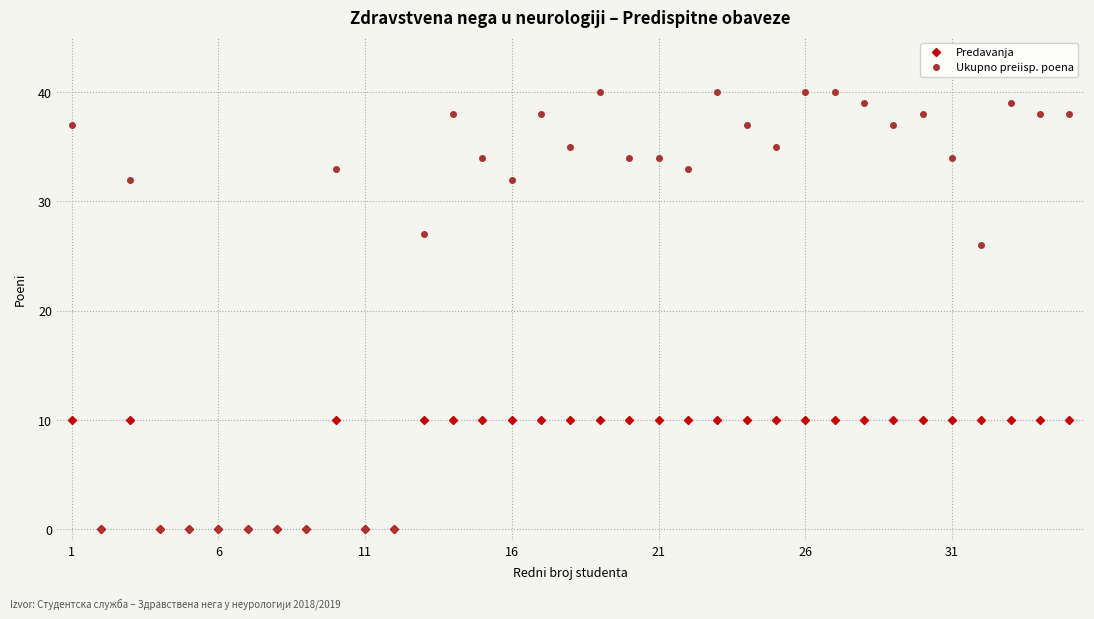

Which series has the largest total across all categories?

Ukupno preiisp. poena